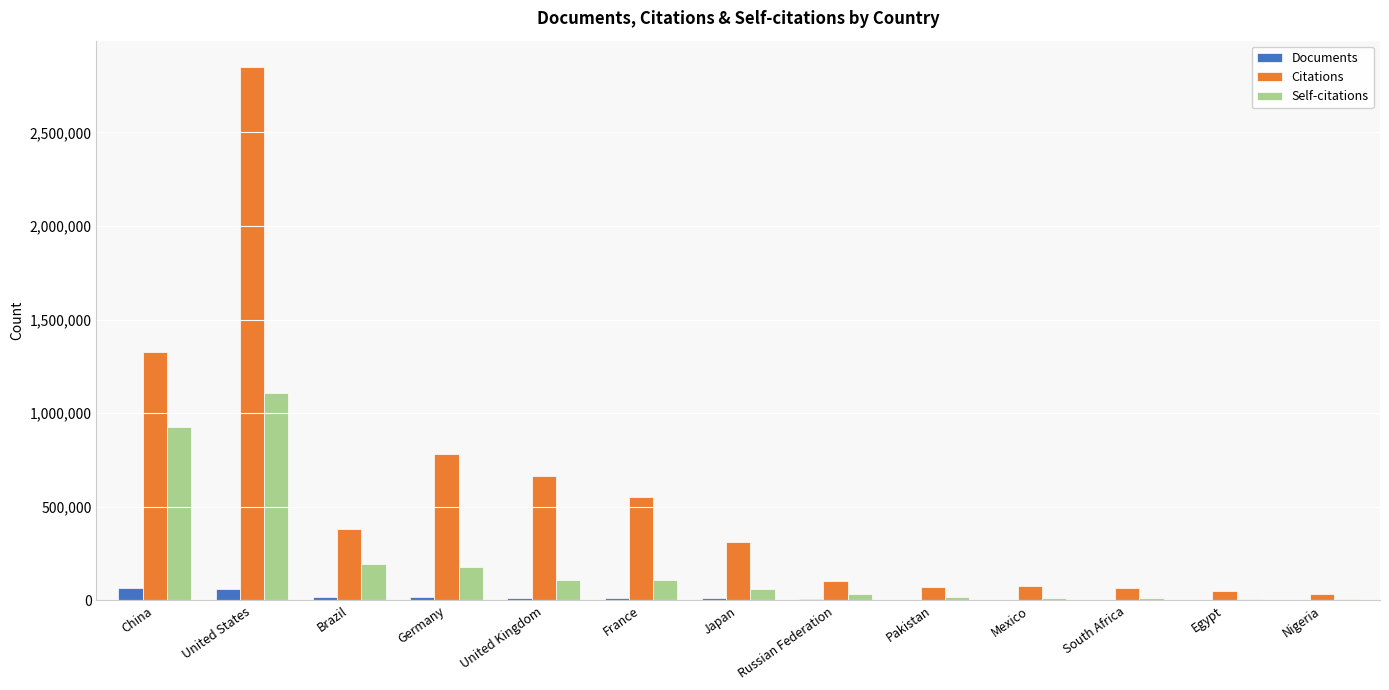

Which series changed the most between United States and Nigeria?

Citations